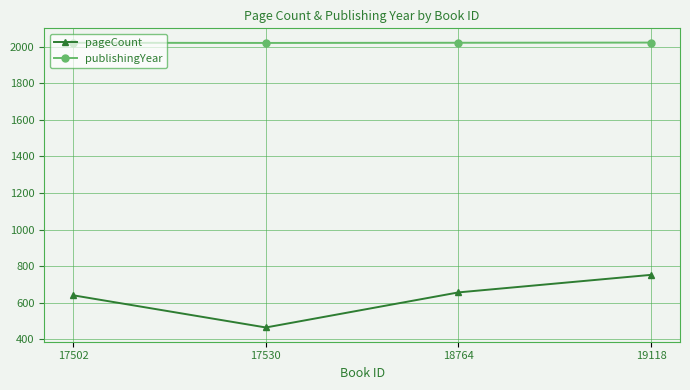

What is the maximum value for pageCount?

752